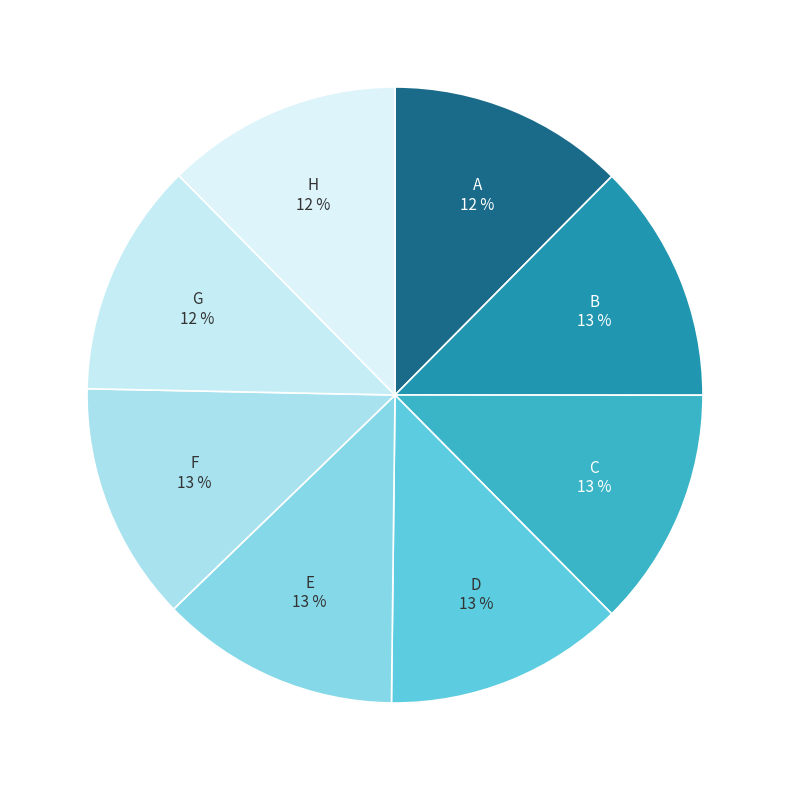

What percentage is the H slice, to the nearest percent?

12%